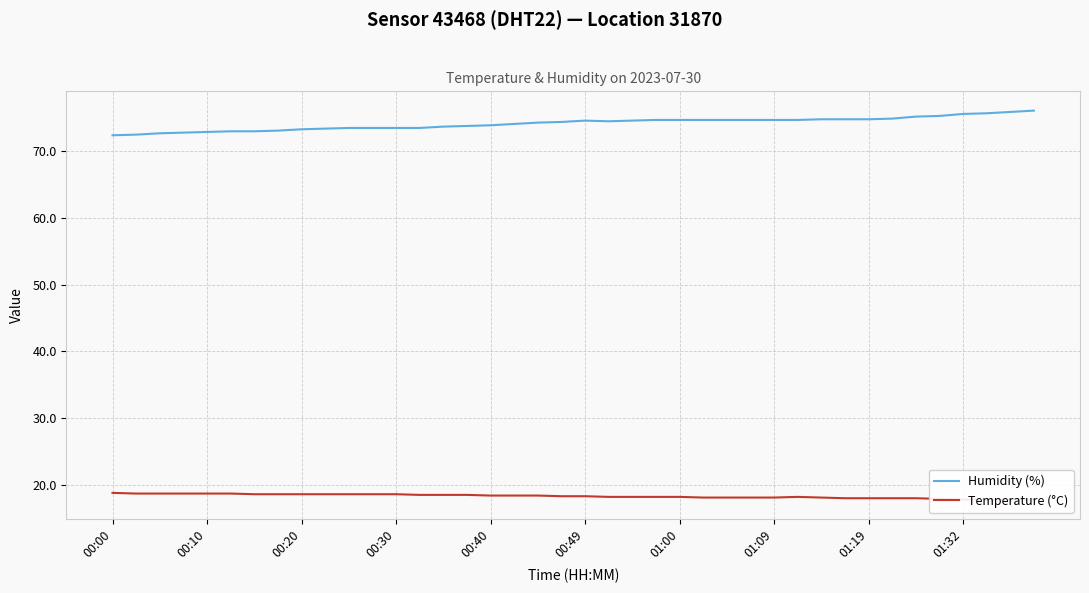

Is it true that Humidity (%) equals 75.6 at 01:32?

True